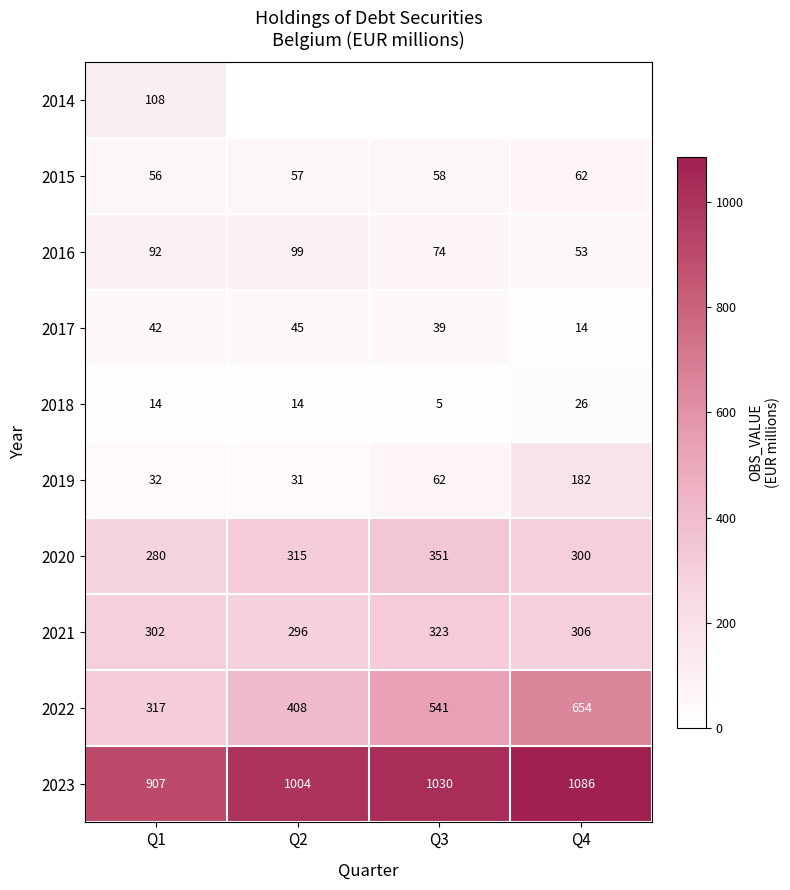

The value of 2021 at Q2 is 163.3. True or false?

False